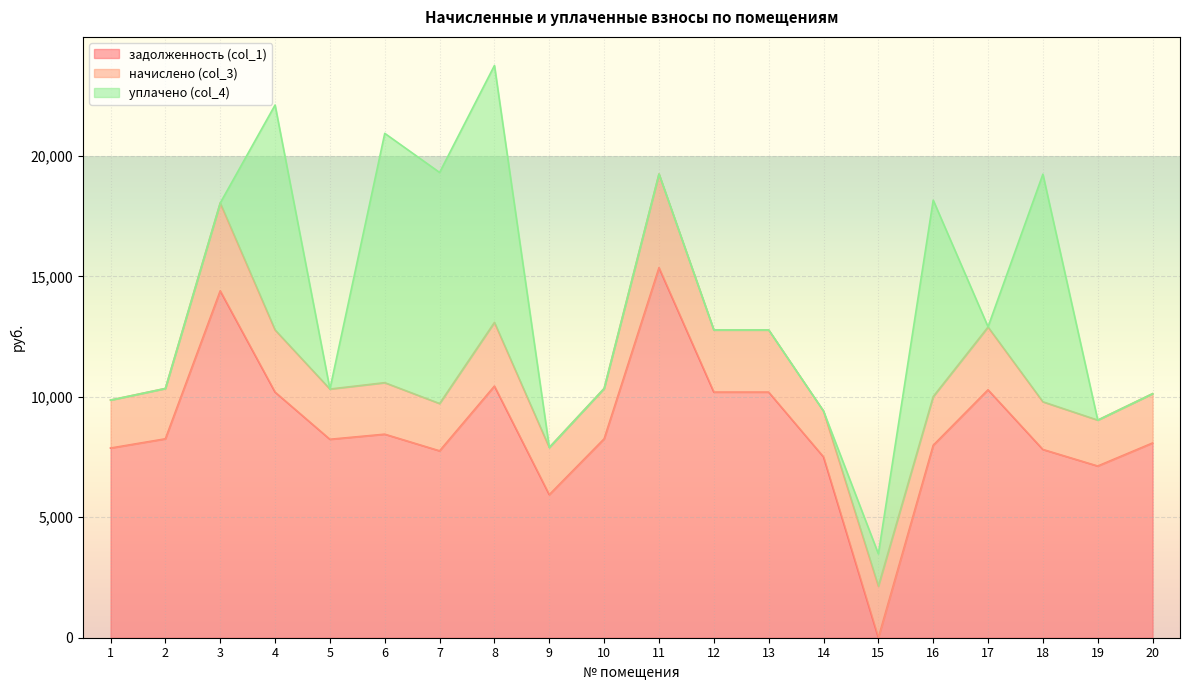

Between which two adjacent categories do начислено (col_3) and задолженность (col_1) first intersect?

14 and 15